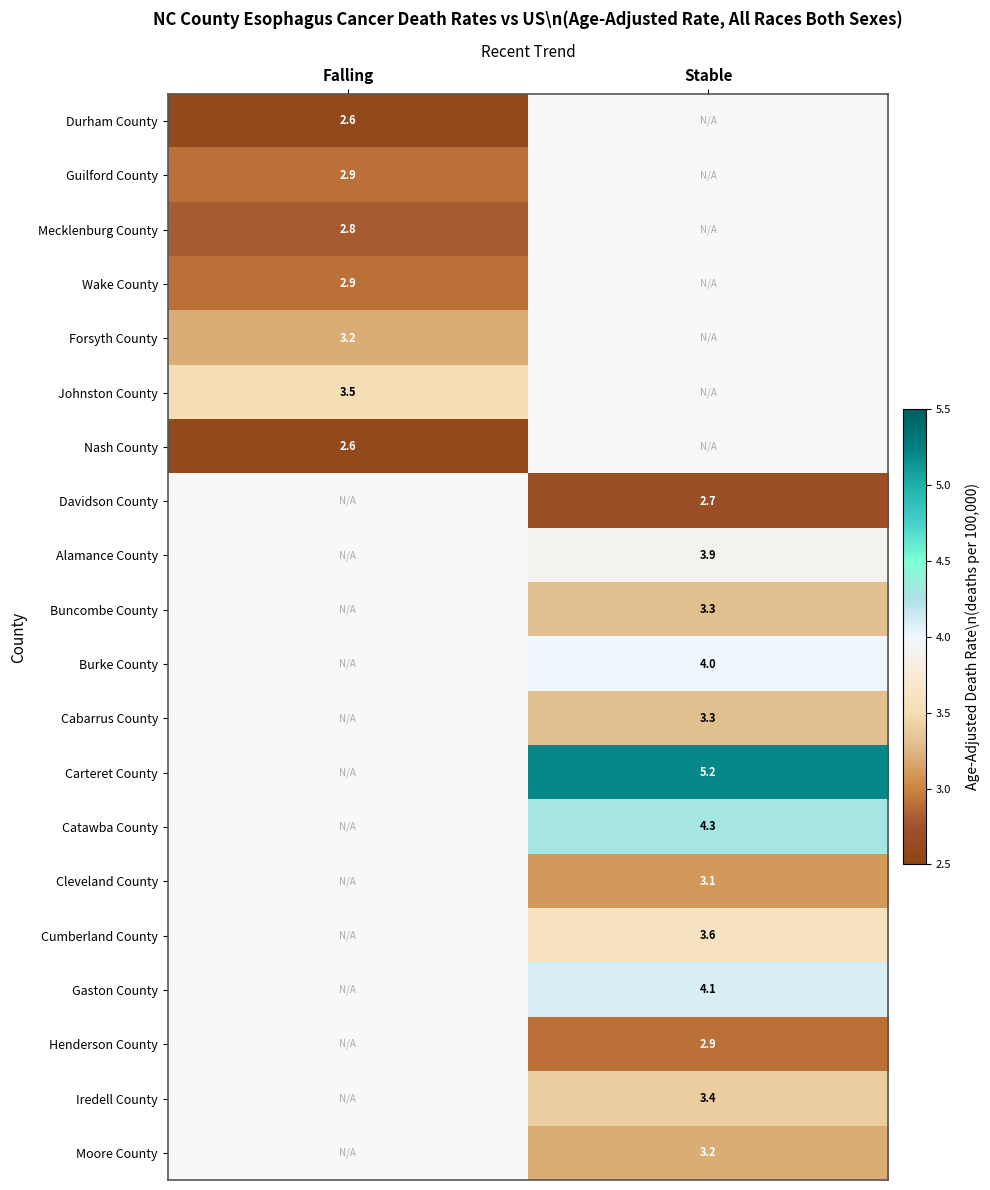

Is it true that Forsyth County equals 3.2 at Falling?

True